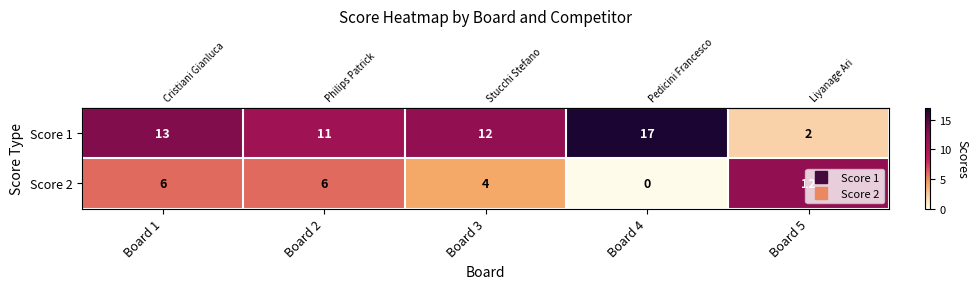

List the series in order of their overall mean, highest first.

Score 1, Score 2